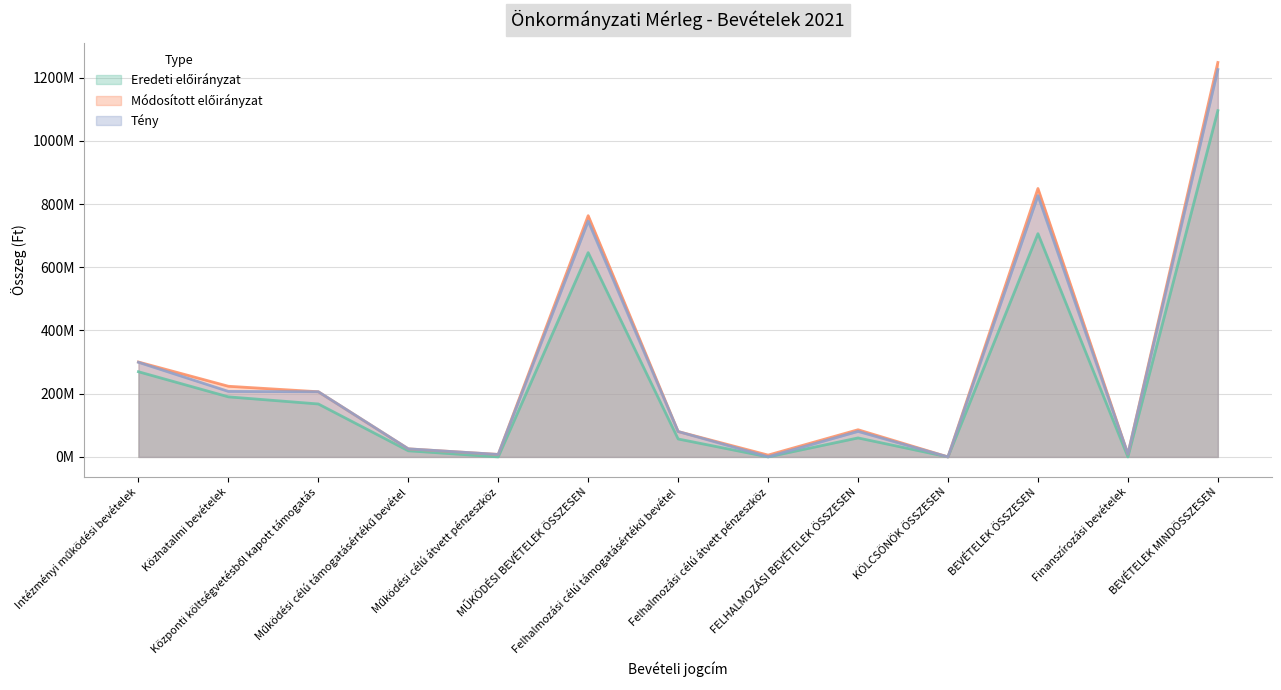

What is the label of the 12th point from the right?

Közhatalmi bevételek